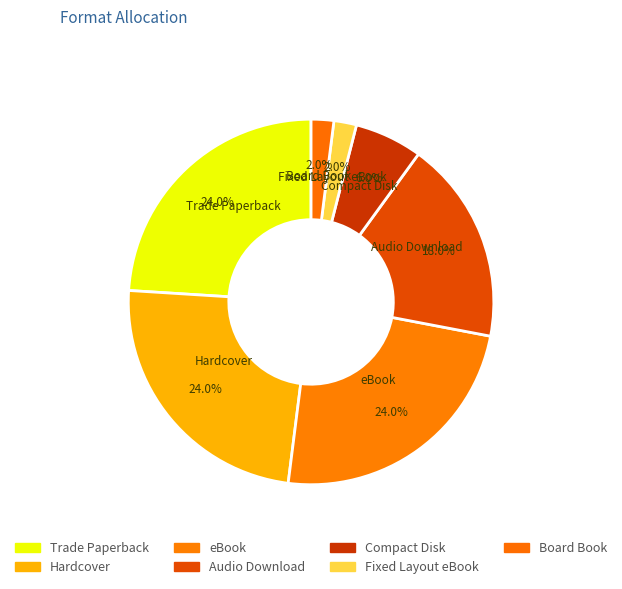

How many segments does this pie chart have?

7